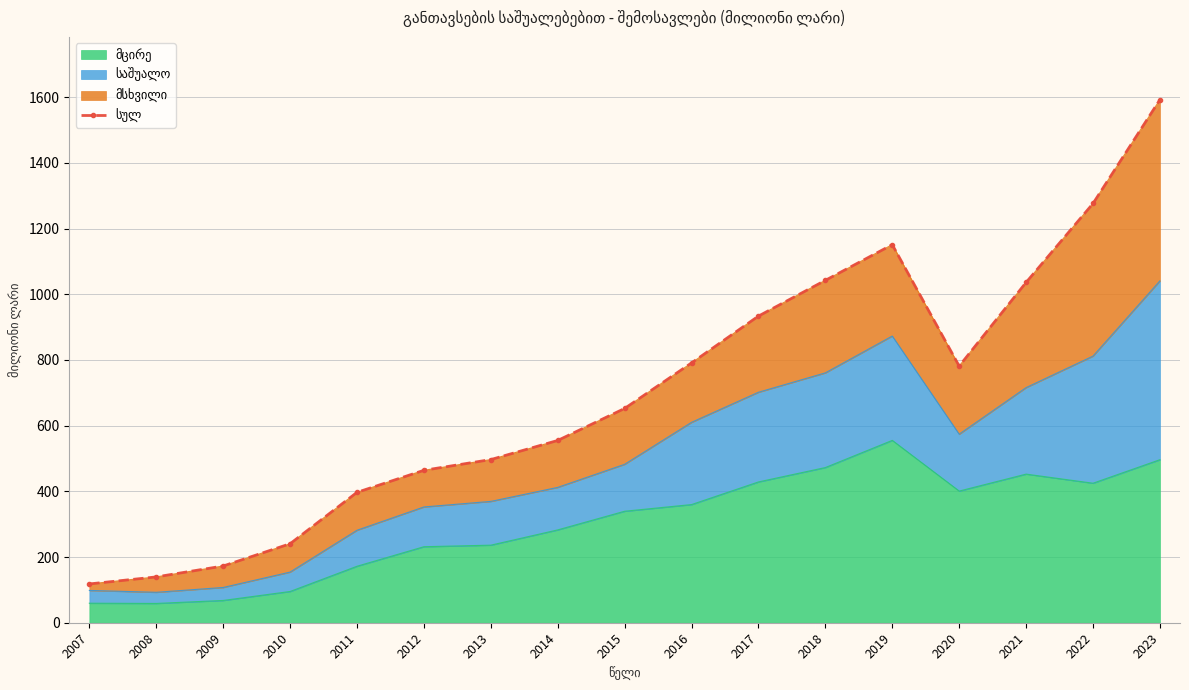

How many interior local peaks (higher than both neighbors) does the data have?

1